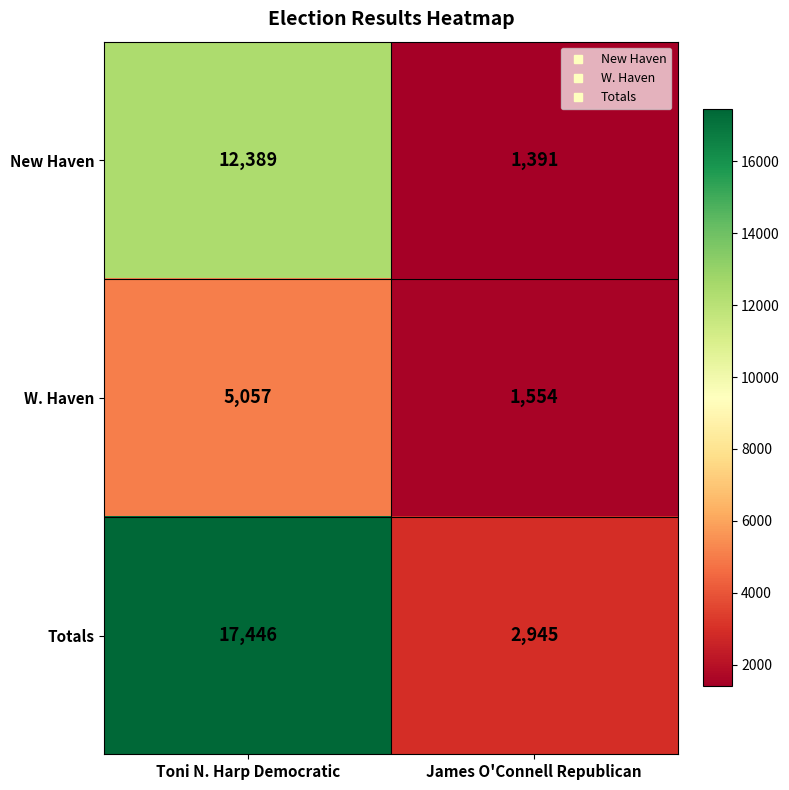

What is the sum of the Totals values at Toni N. Harp Democratic and James O'Connell Republican?

20391